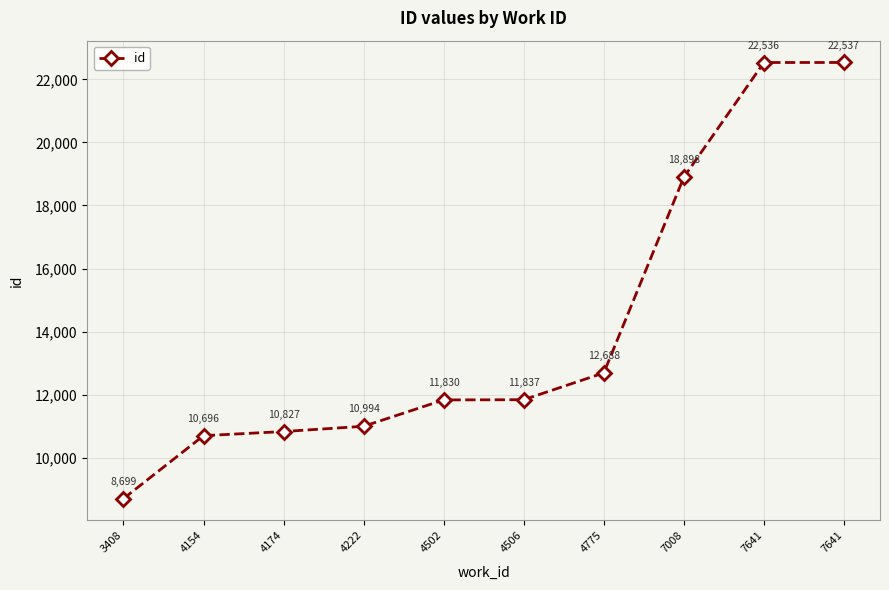

Where does the data first go above 11837?

4775